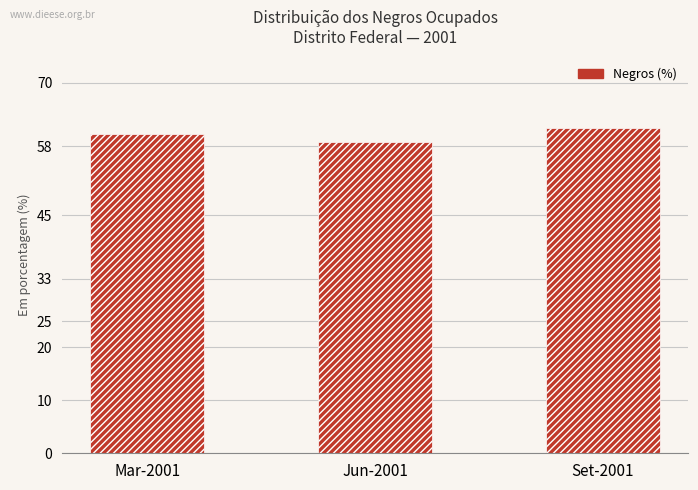

What is the change in value from Jun-2001 to Set-2001?

+2.6